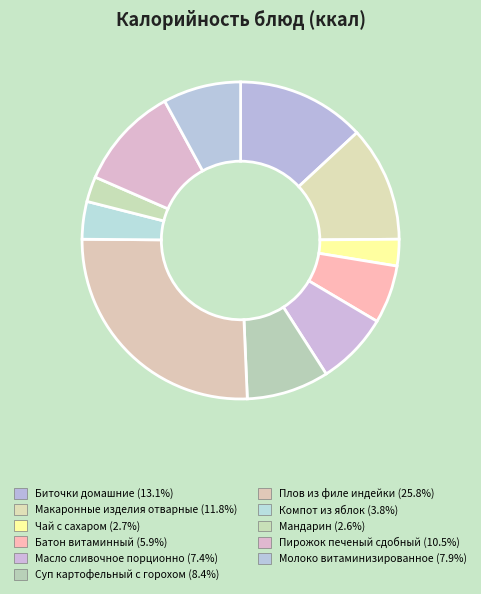

True or false: Макаронные изделия отварные accounts for 12% of the total.

True